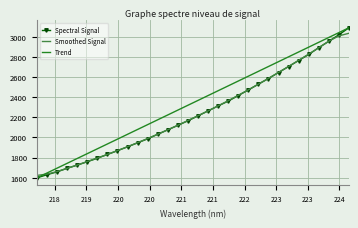

True or false: Spectral Signal and Smoothed Signal intersect in this chart.

True